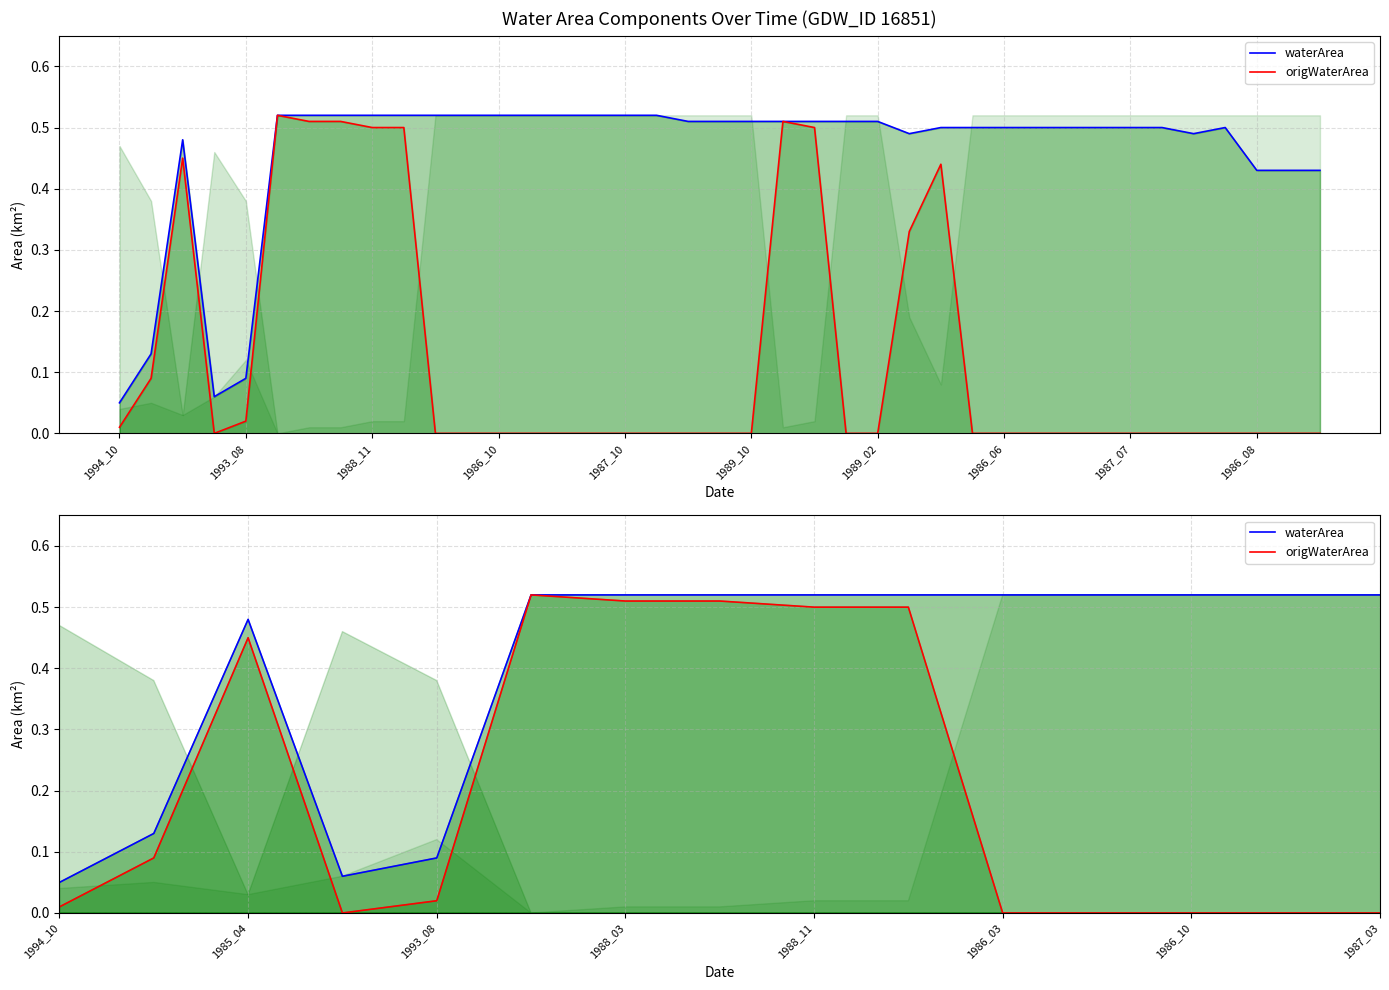

True or false: origWaterArea has more than 0 interior local peaks.

True